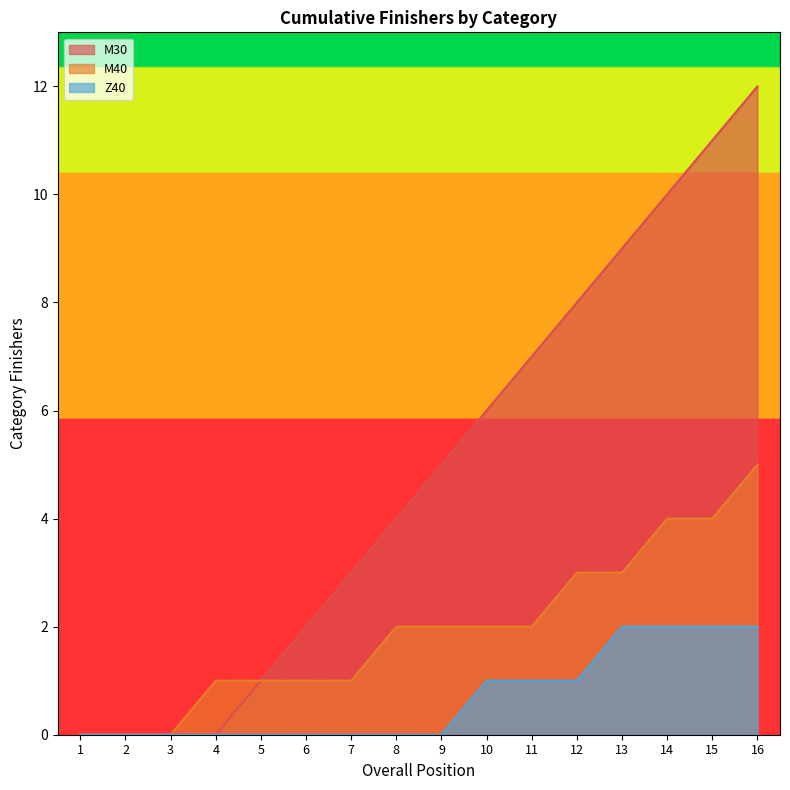

At which label does M40 first exceed 2?

12